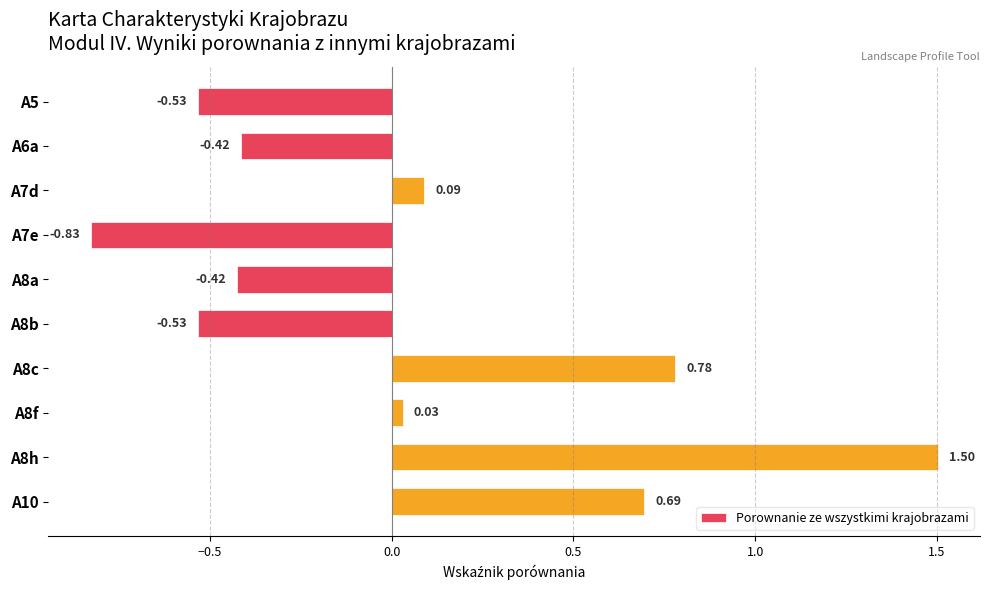

What is the sum of all values?

0.4